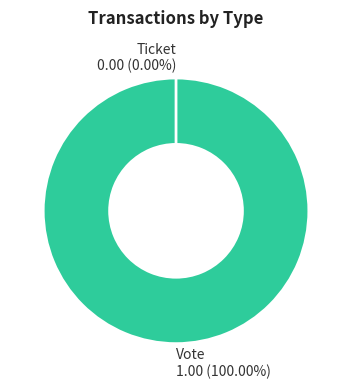

Between Ticket and Vote, which is larger?

Vote